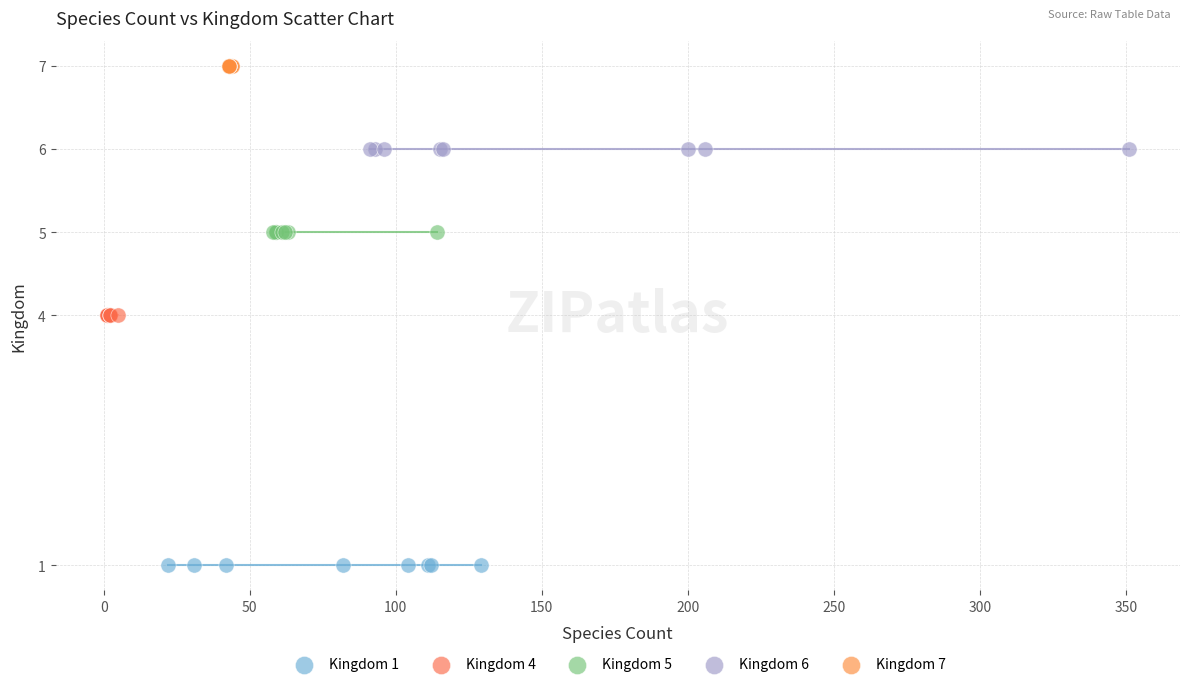

Which series contains the lowest Y value?

Kingdom 1